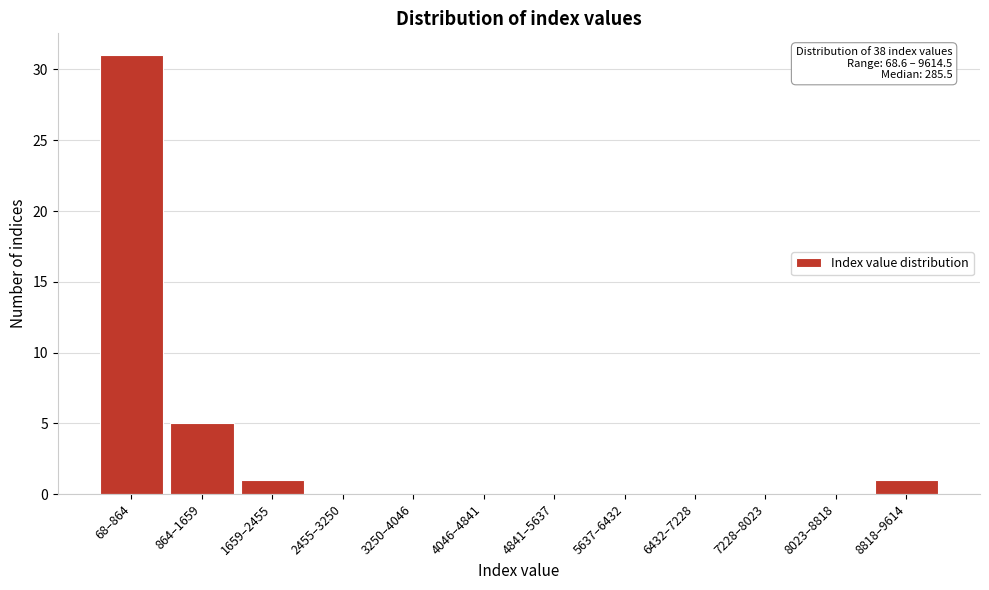

Reading right to left, transcribe all the data shown in this chart.

8818–9614=1	8023–8818=0	7228–8023=0	6432–7228=0	5637–6432=0	4841–5637=0	4046–4841=0	3250–4046=0	2455–3250=0	1659–2455=1	864–1659=5	68–864=31